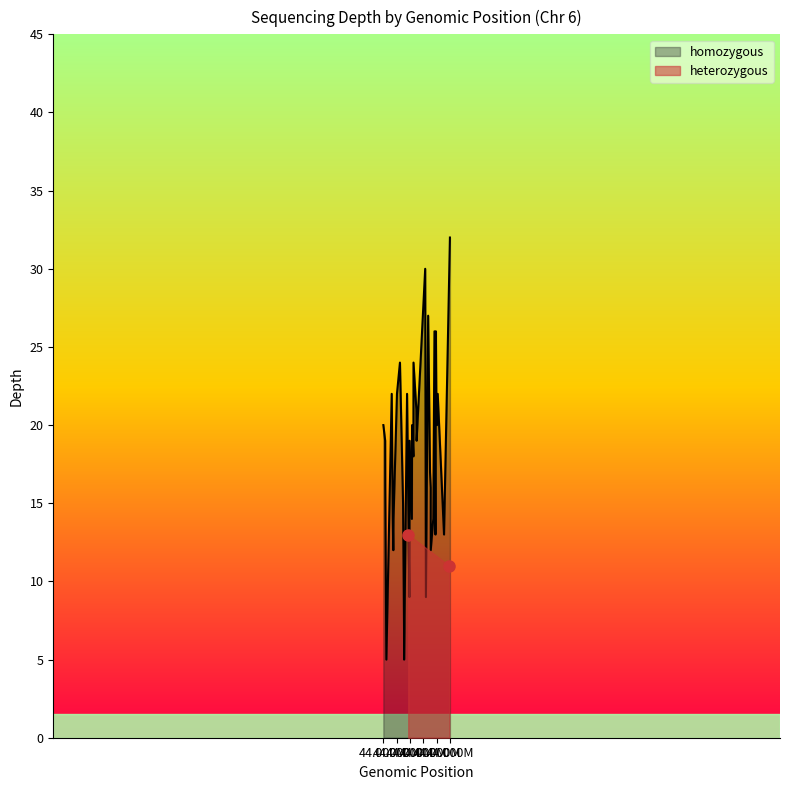

Where is the first local minimum?

44509764